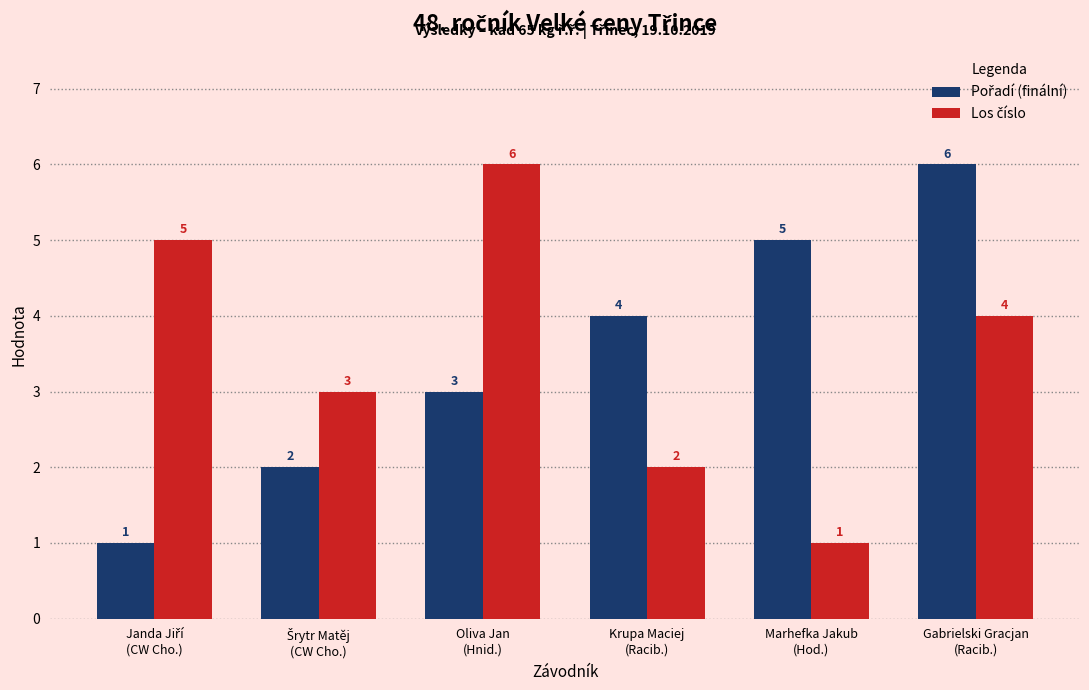

What is the smallest value displayed?

1